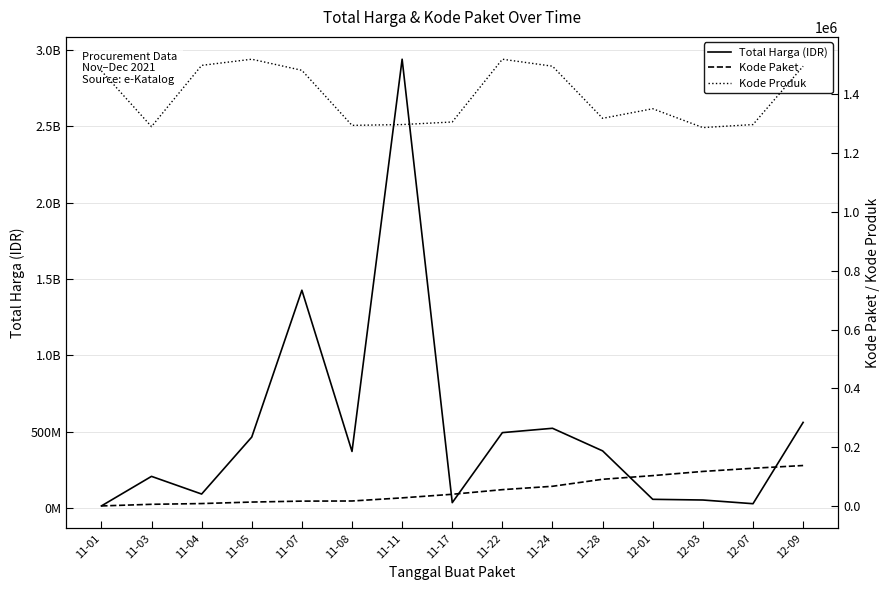

Which category has the highest value in the Kode Paket series?

12-09